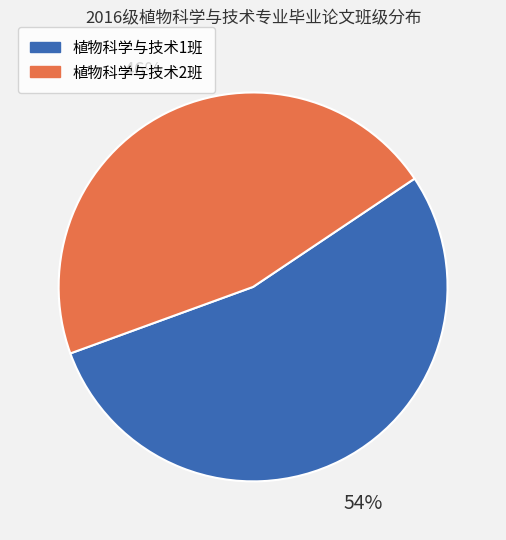

What is the smallest slice in the pie chart?

植物科学与技术2班